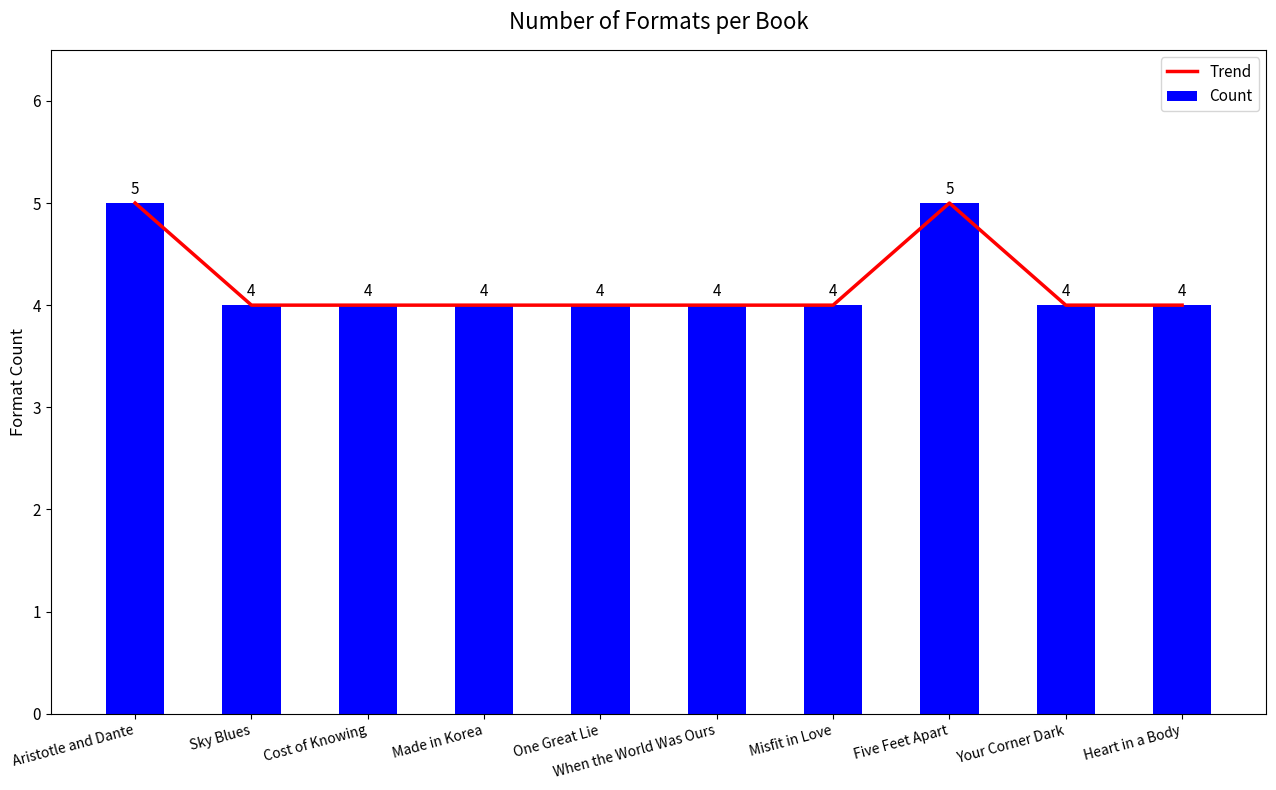

Which series changed the most between When the World Was Ours and Your Corner Dark?

Trend